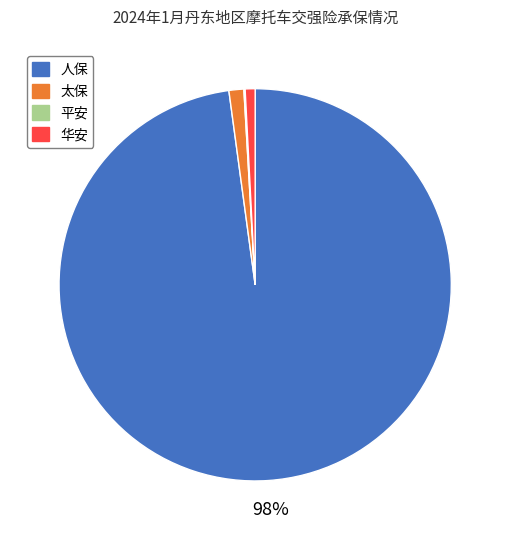

To the nearest percent, what is the difference between the largest and smallest slice percentages?

98%